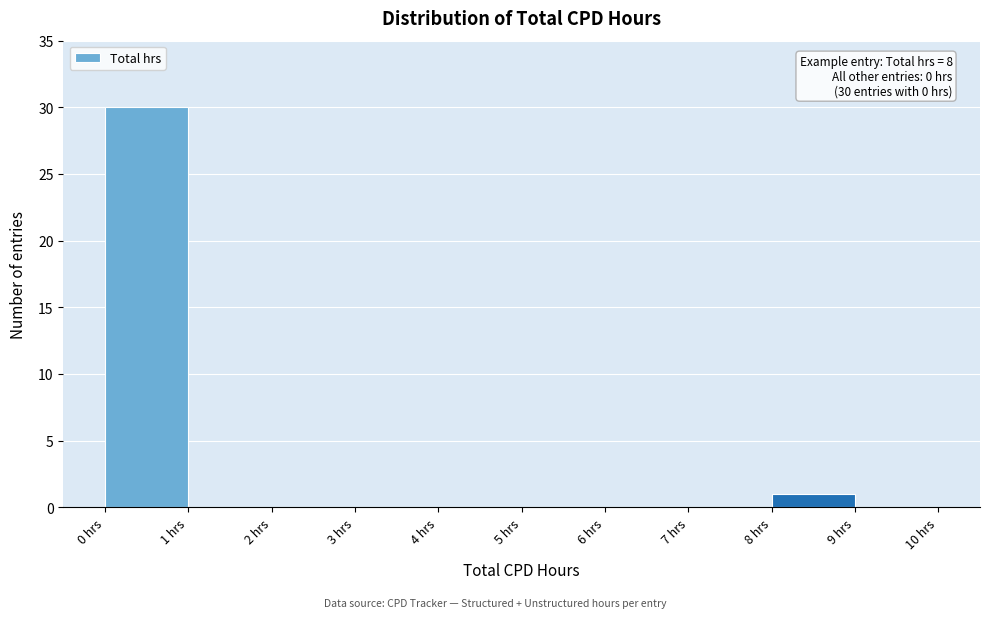

Over which range of the x-axis is the bar tallest?

0 to 1